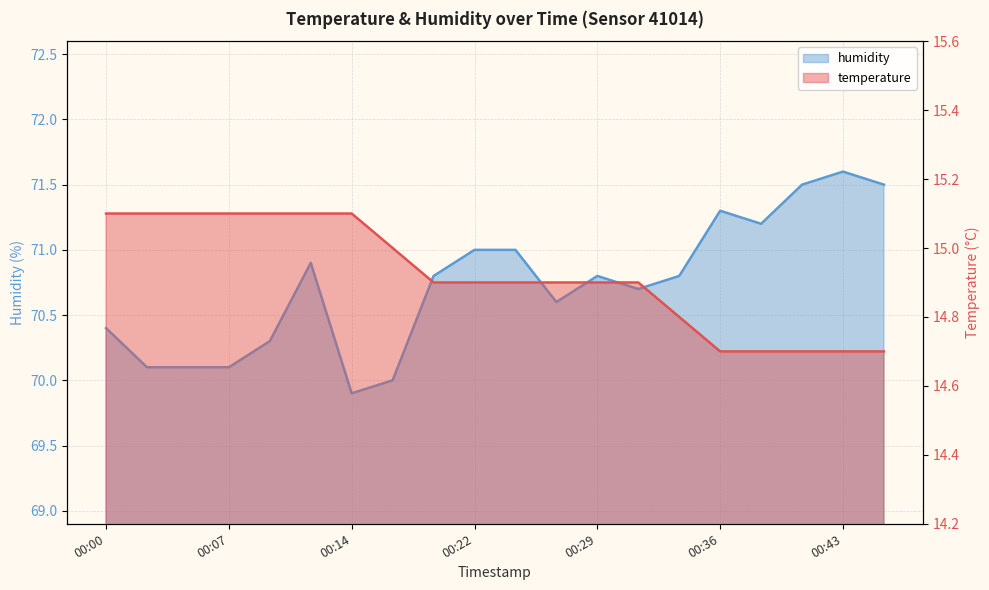

At 00:07, list the series in order from largest to smallest.

humidity, temperature